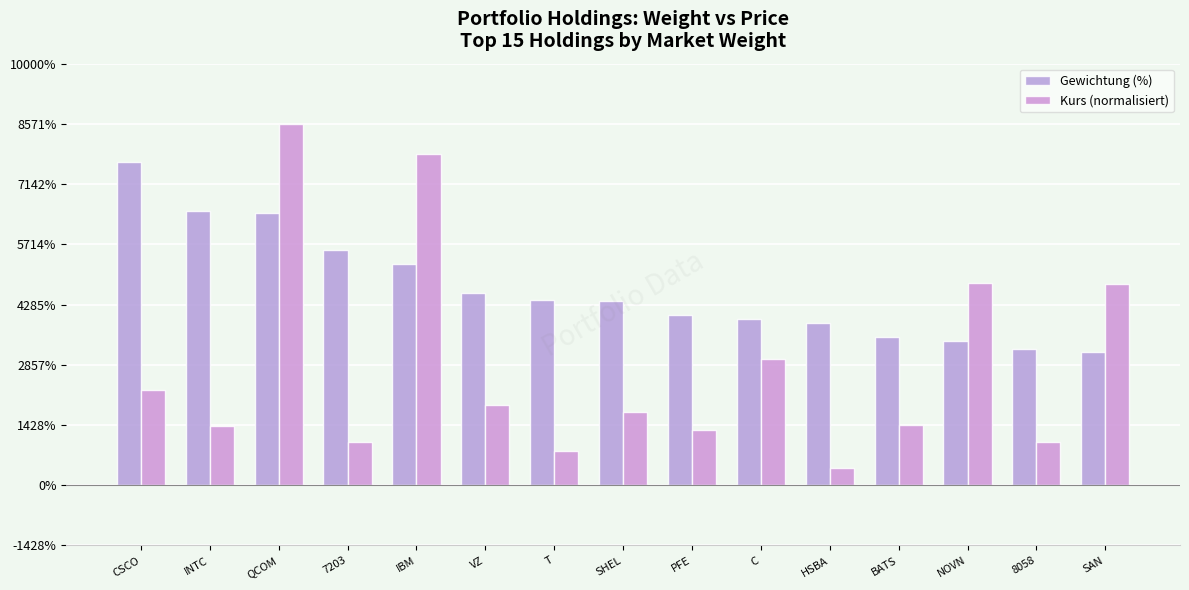

Are the bars horizontal?

No